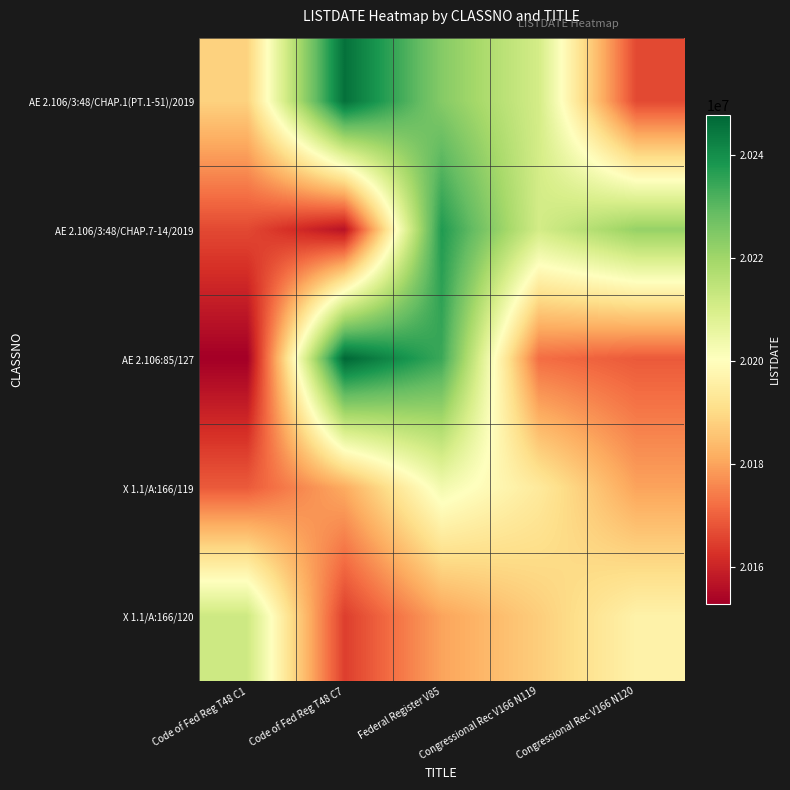

At which category does the chart reach its minimum across all series?

Code of Fed Reg T48 C1